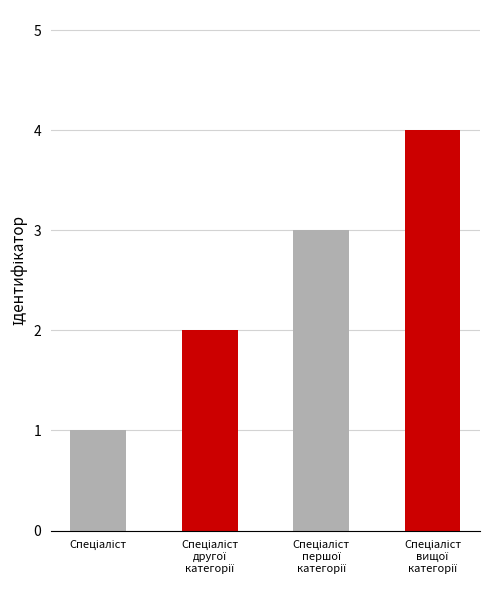

At which label does the data first exceed 3?

Спеціаліст вищої категорії